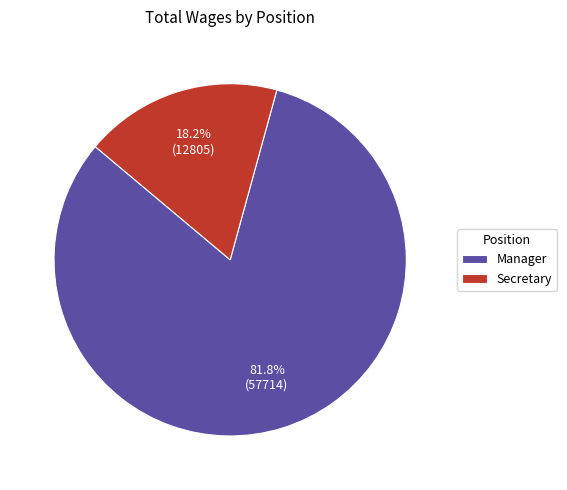

Approximately how many times larger is the value at Manager compared to Secretary?

4.5